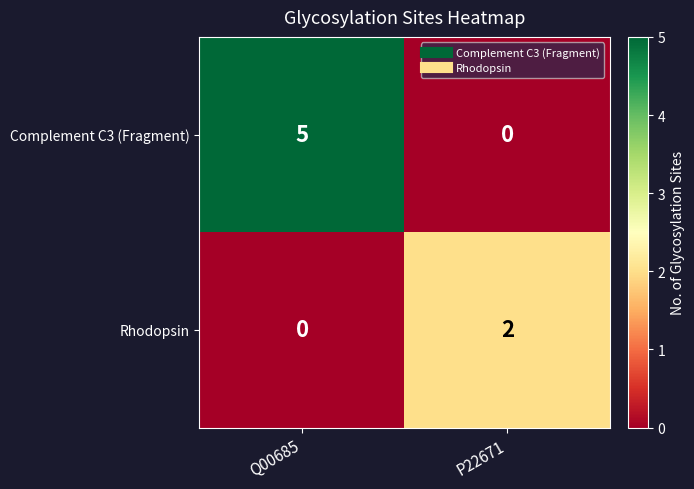

Which series has the largest range (max minus min)?

Complement C3 (Fragment)